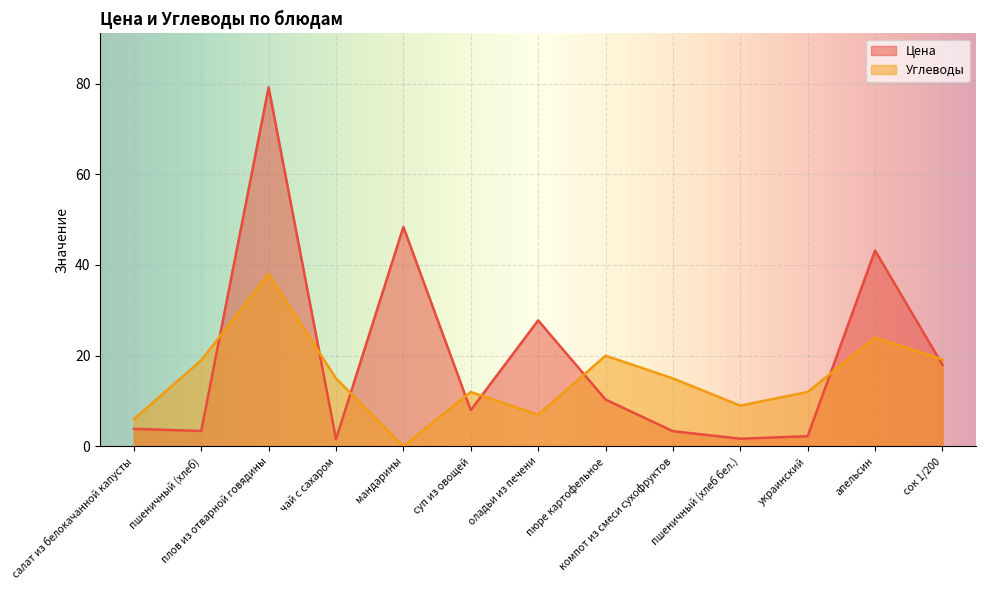

What is the greatest value displayed?

79.2